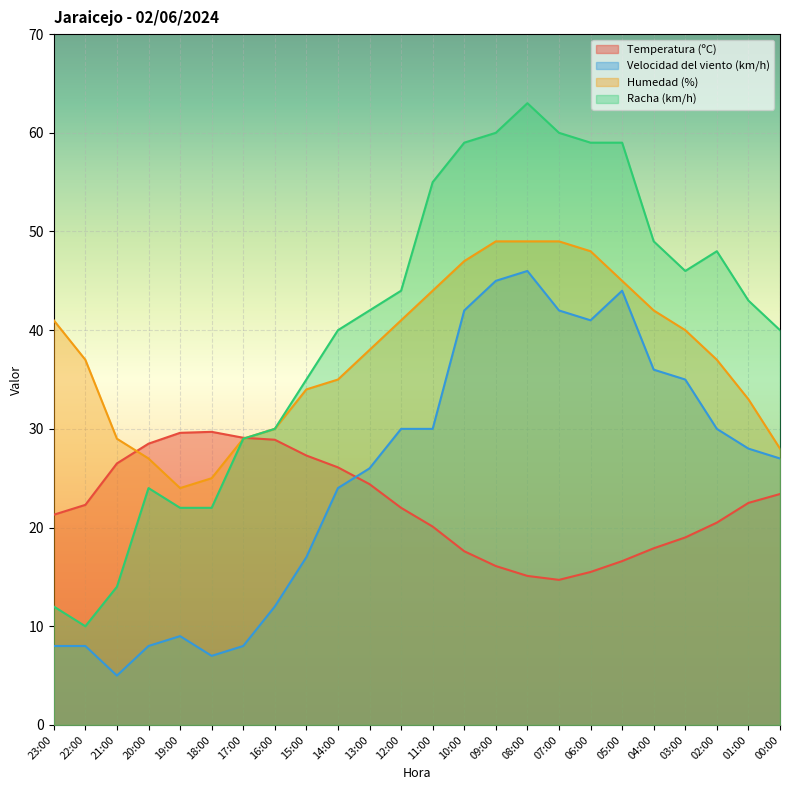

Which label corresponds to the largest value in the chart?

08:00